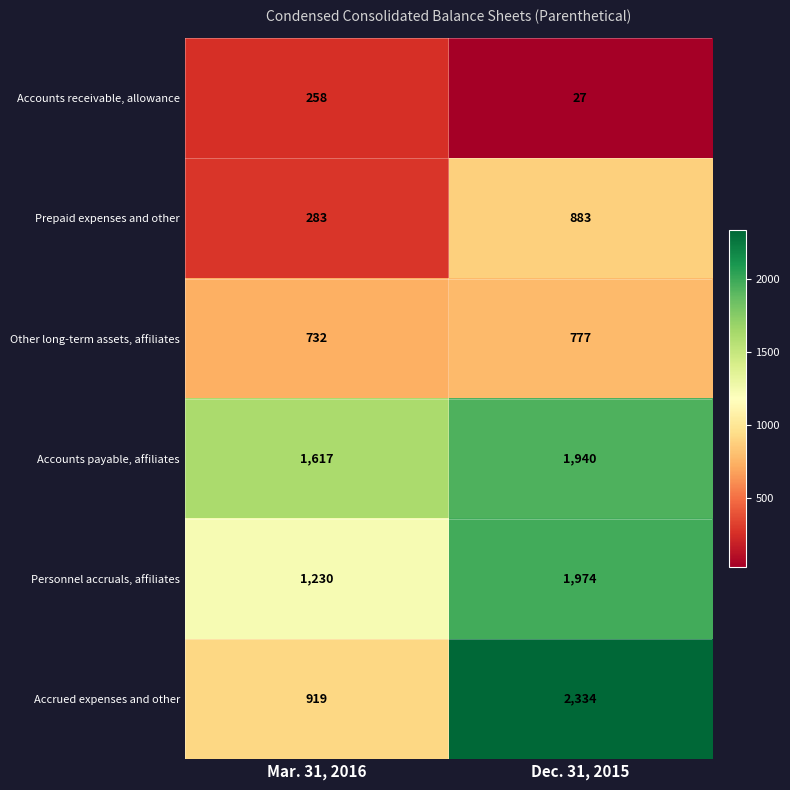

Is it true that Accounts payable, affiliates equals 2575 at Mar. 31, 2016?

False